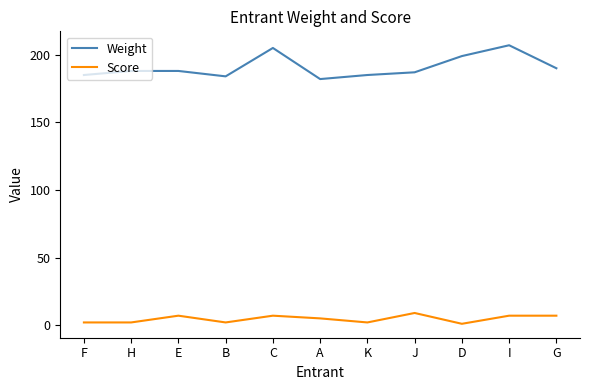

What is the lowest value of the Weight series?

182